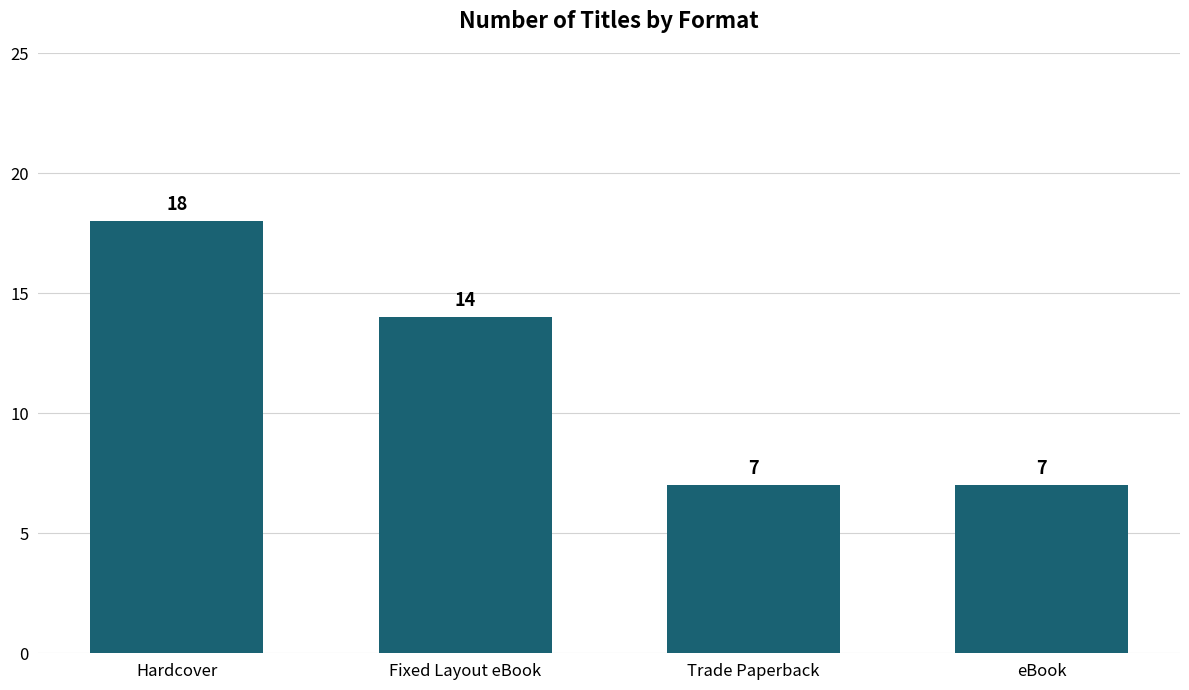

Count the number of data series in this chart.

1